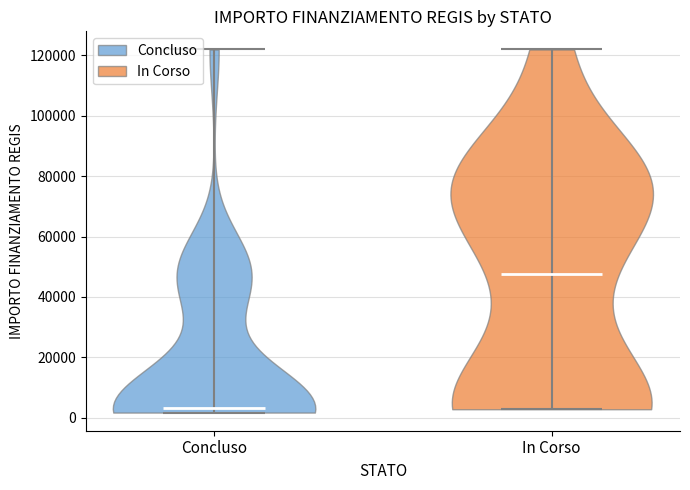

Which violin has the highest median line?

In Corso